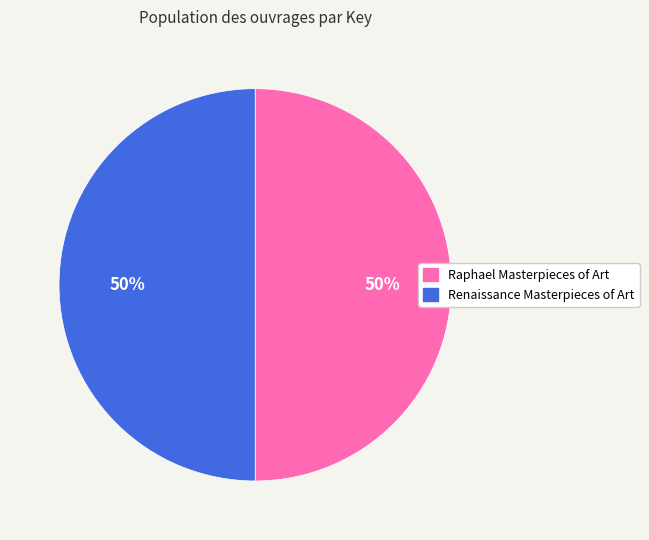

Is it true that Raphael Masterpieces of Art is 55% of the pie?

False